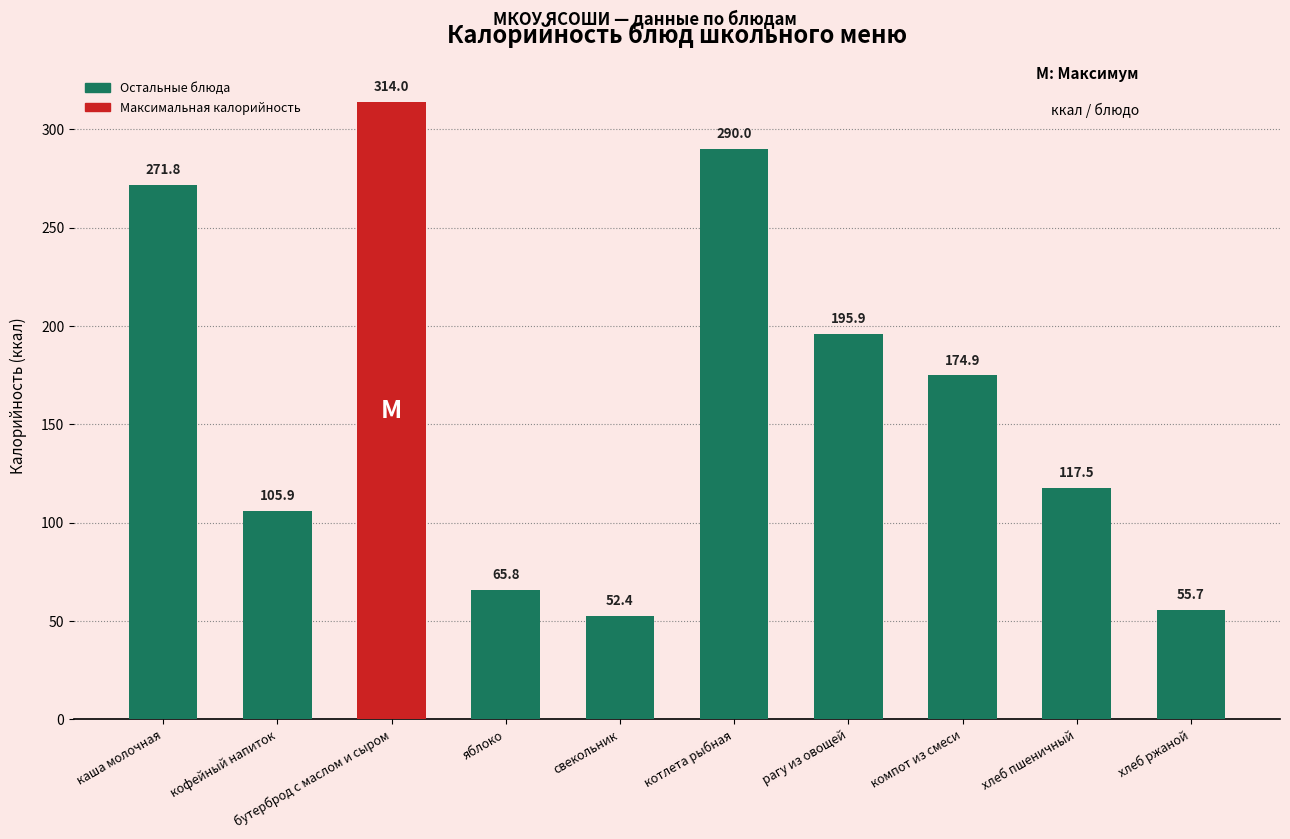

True or false: the data shows 65.7 at кофейный напиток.

False